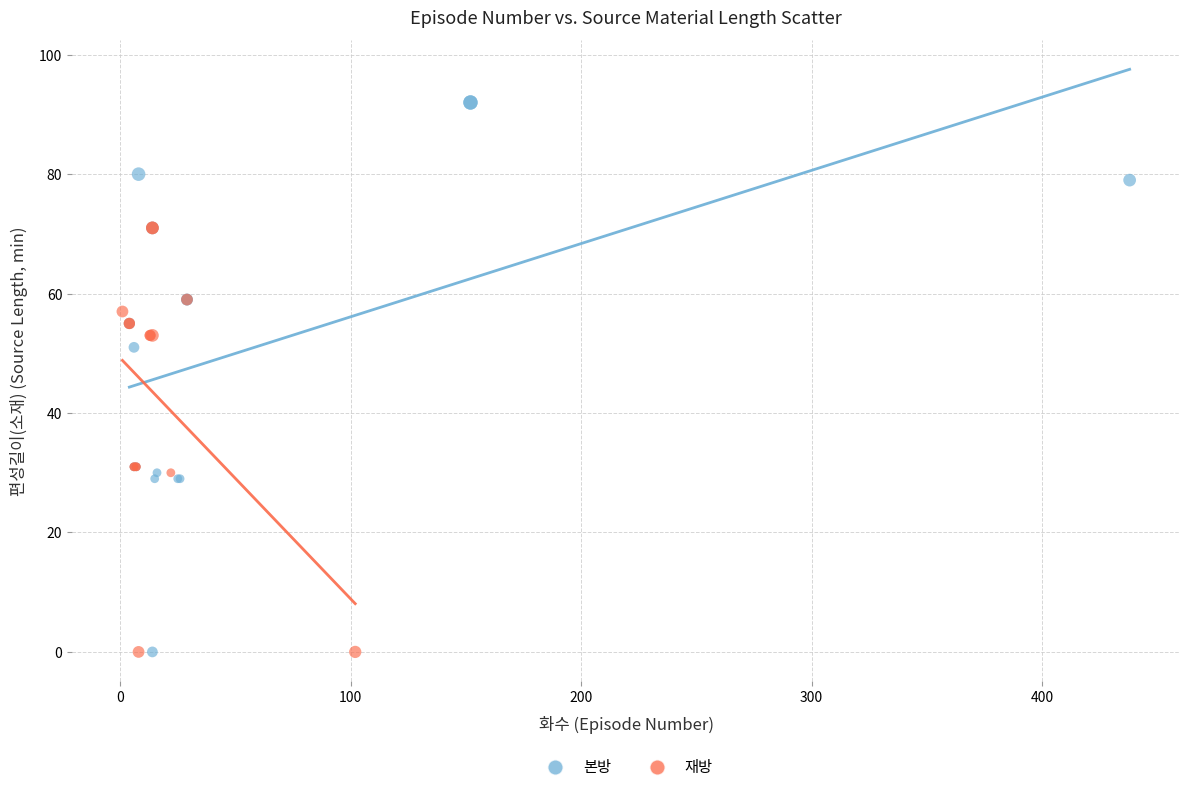

Which series has the largest Y range (max minus min)?

본방